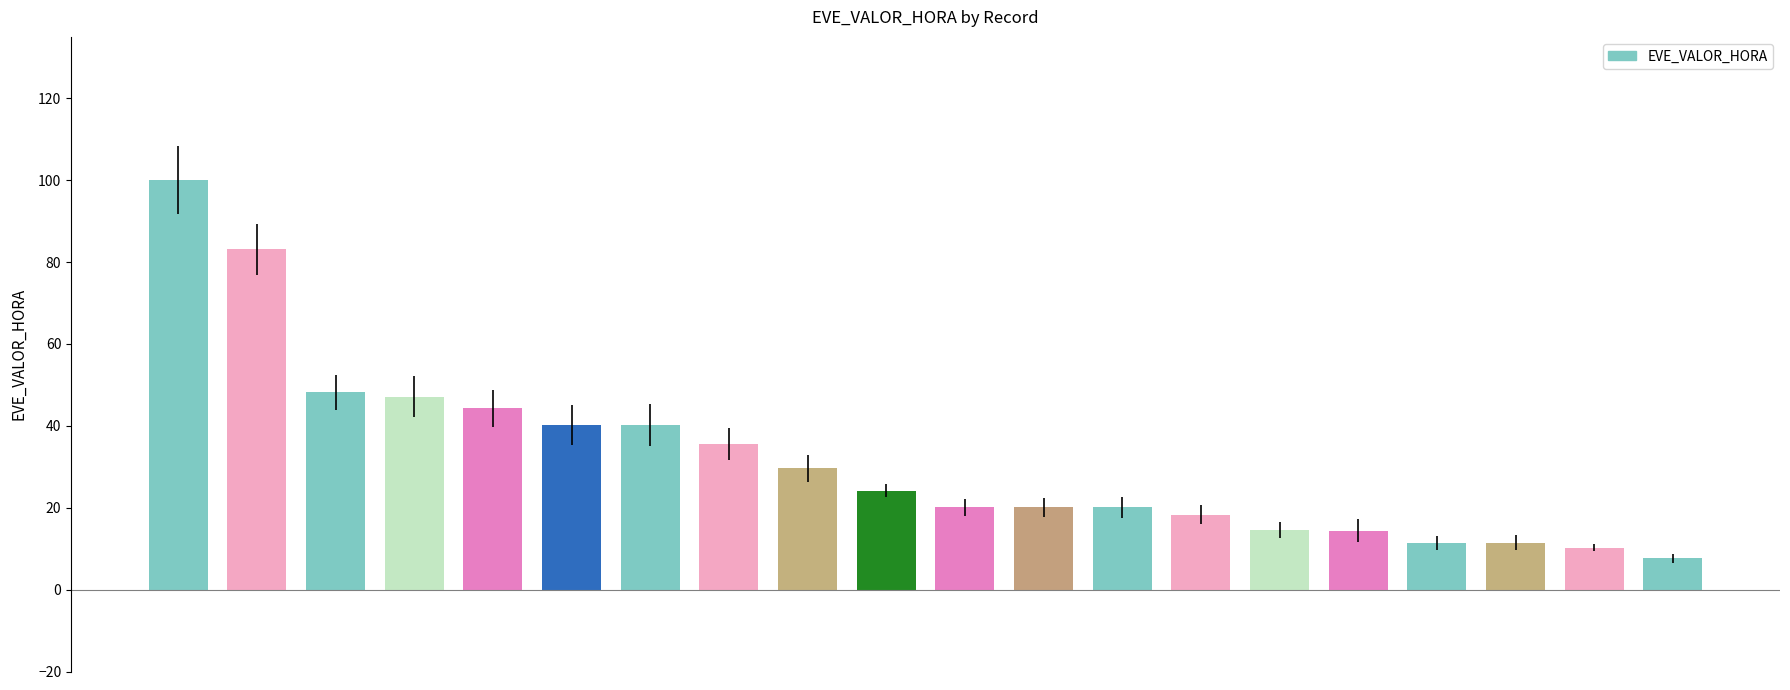

What is the value of the 9th bar from the left?

29.6